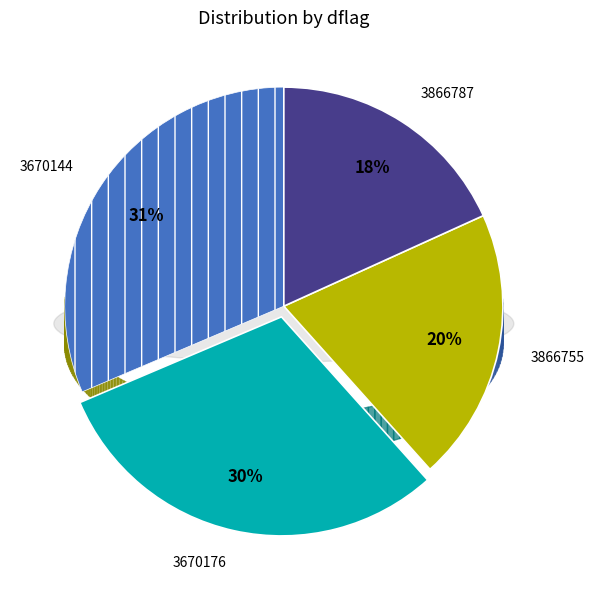

Between other and 3670176, which is larger?

3670176